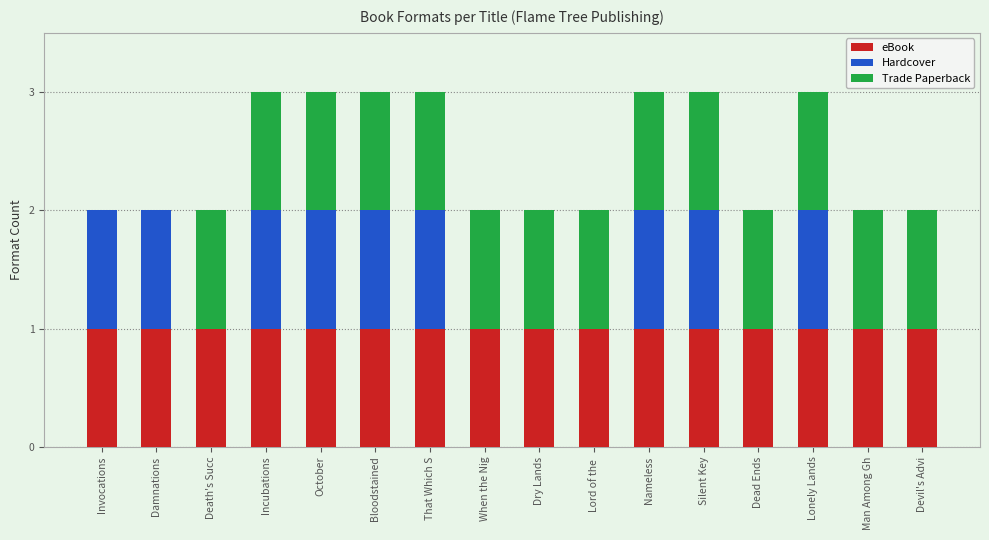

The value of eBook at Silent Key is 0. True or false?

False